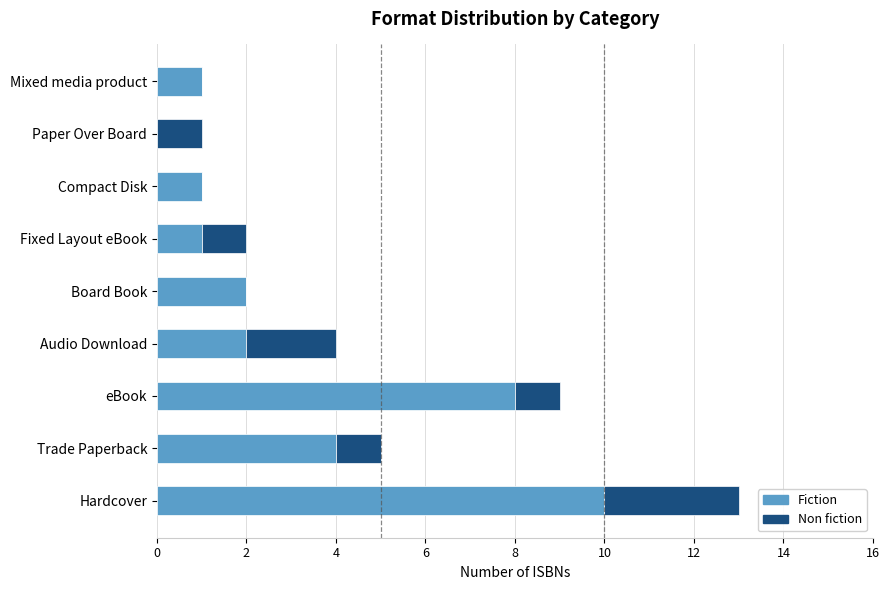

At which category is the sum across all series the highest?

Hardcover